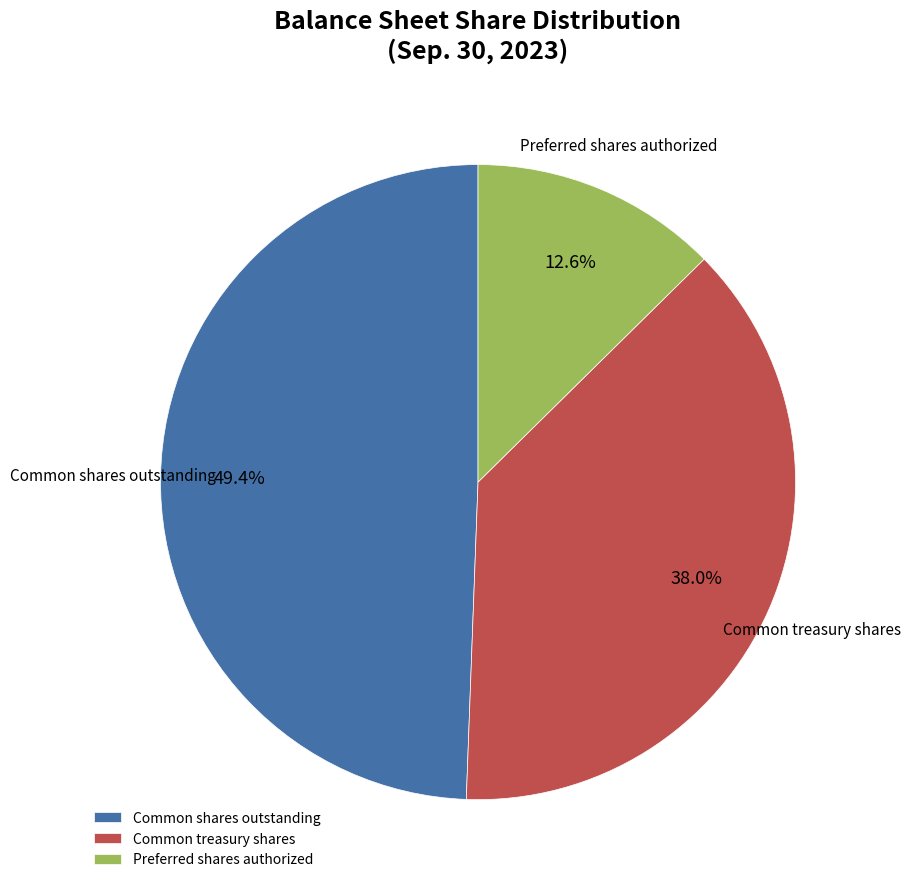

What portion of the pie excludes Common shares outstanding?

50.6%